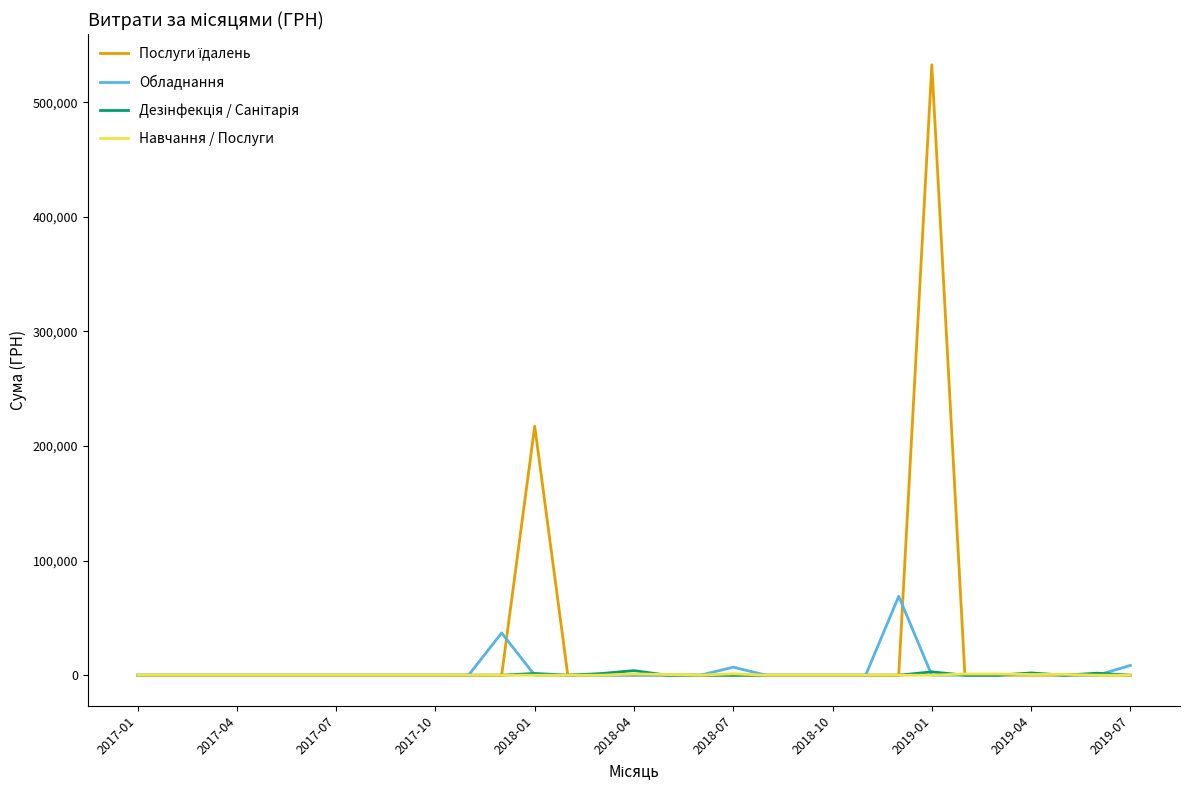

What is the maximum value for Обладнання?

68900.0